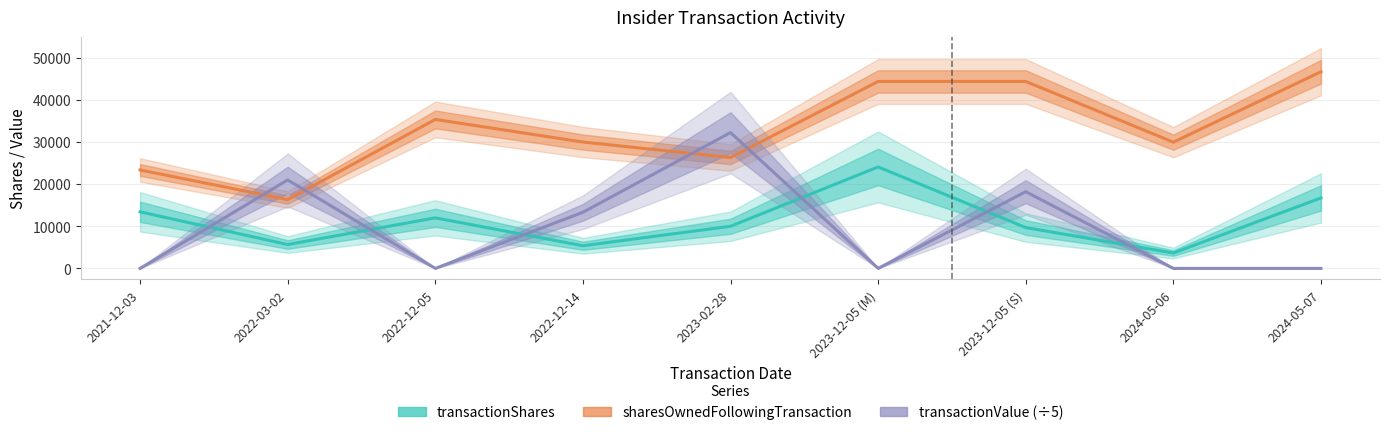

What is the sum of all transactionShares values?

100641.0